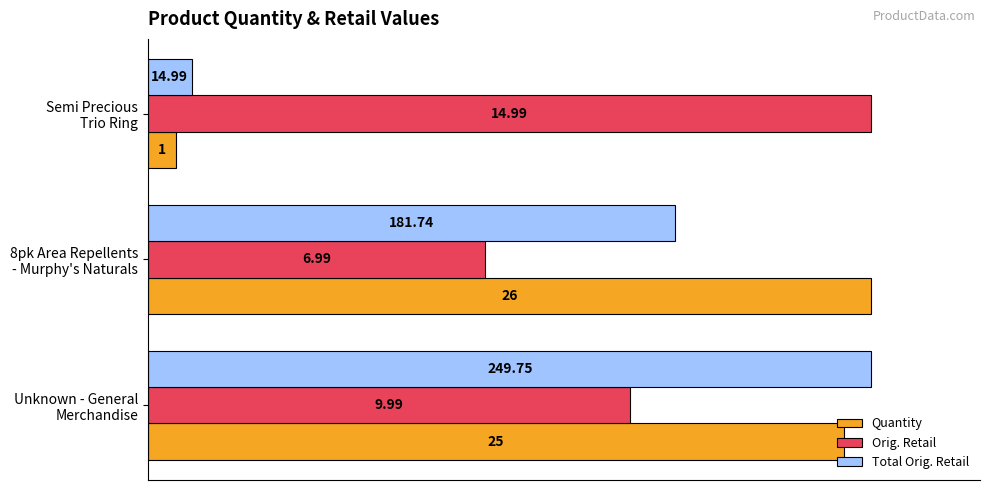

List the series in order of their overall mean, highest first.

Orig. Retail, Quantity, Total Orig. Retail